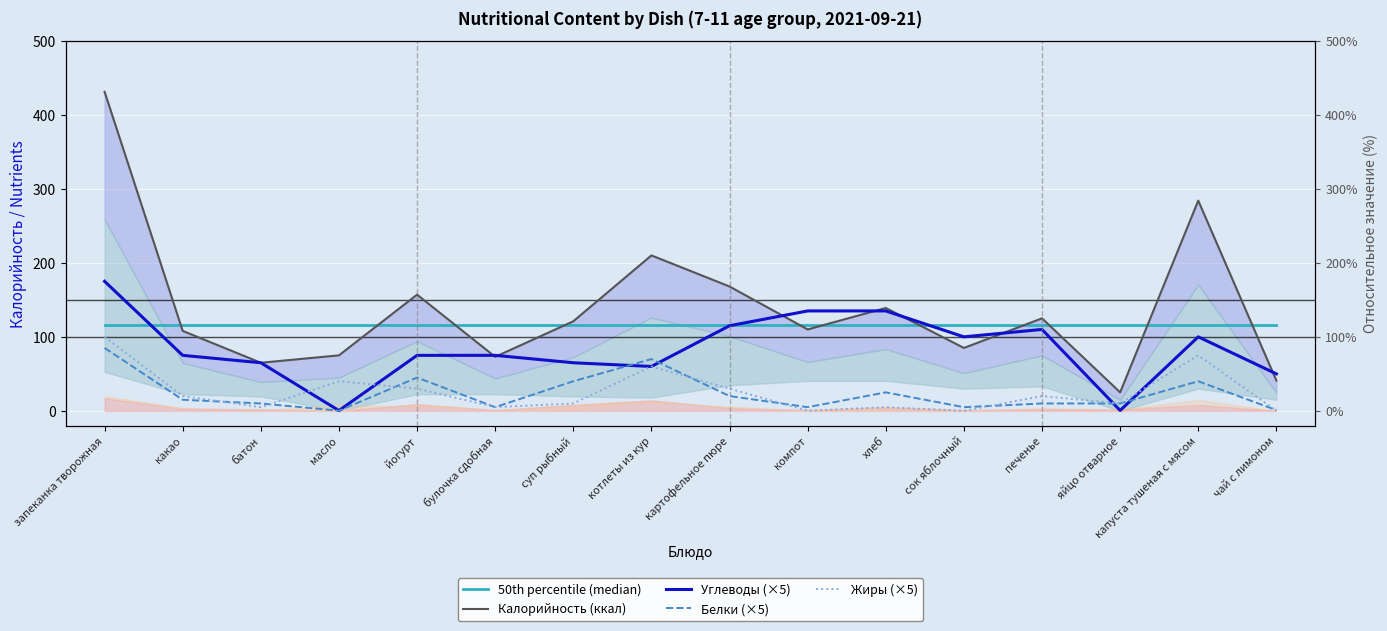

What value does the Белки (×5) series have at компот?

5.0